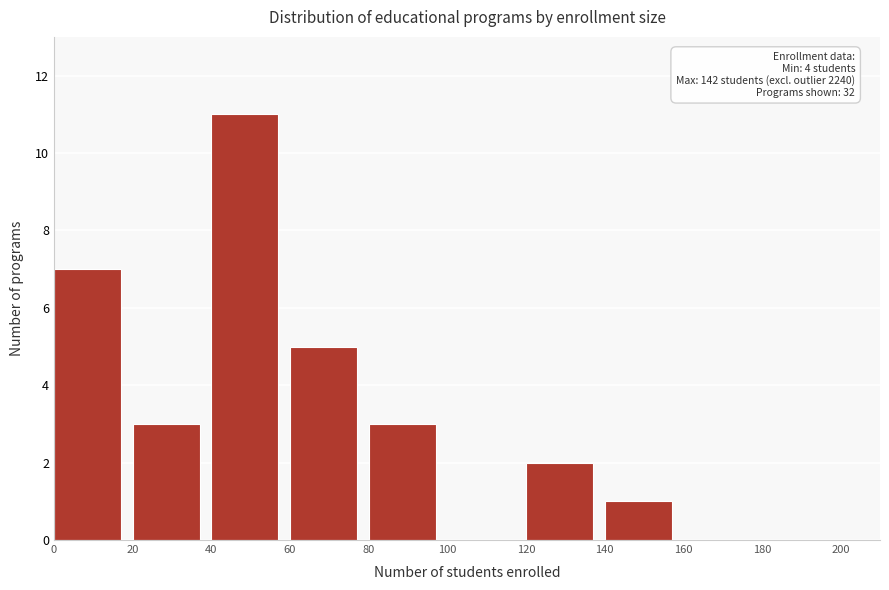

Which range on the x-axis has the tallest bar?

40 to 60